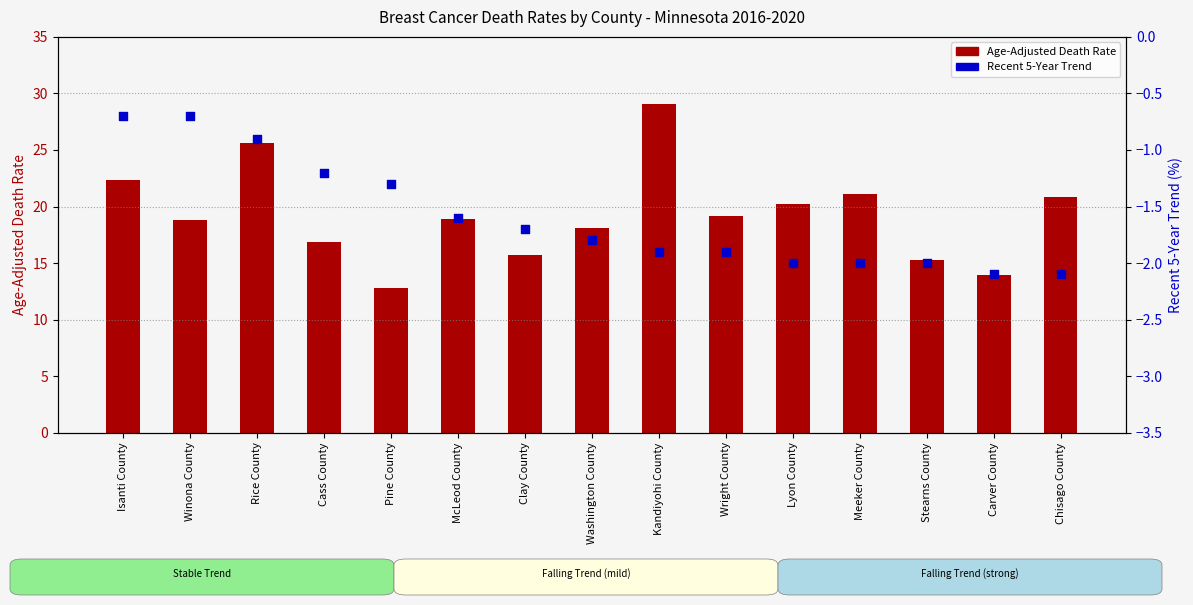

What are all the series names shown in the legend?

Age-Adjusted Death Rate, Recent 5-Year Trend